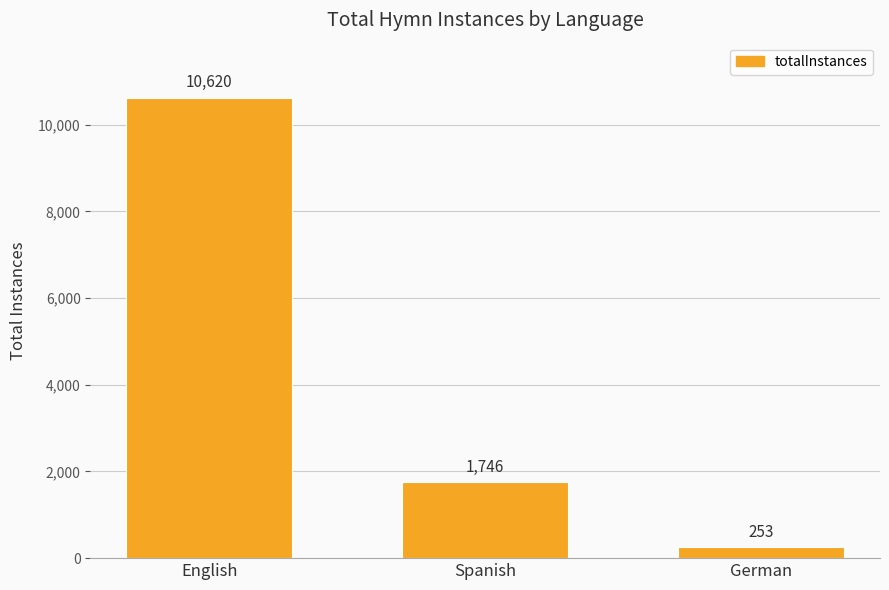

What is the ratio of the value at Spanish to the value at English?

0.2